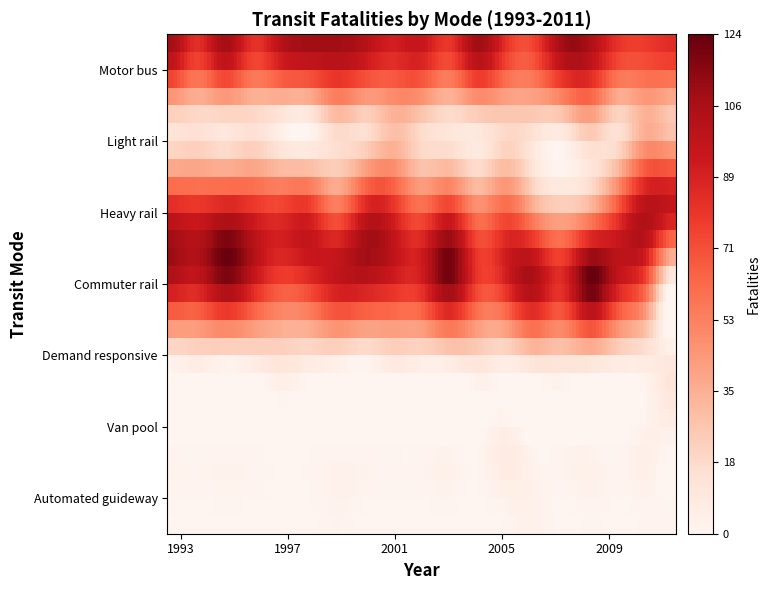

How many series are shown in this chart?

7